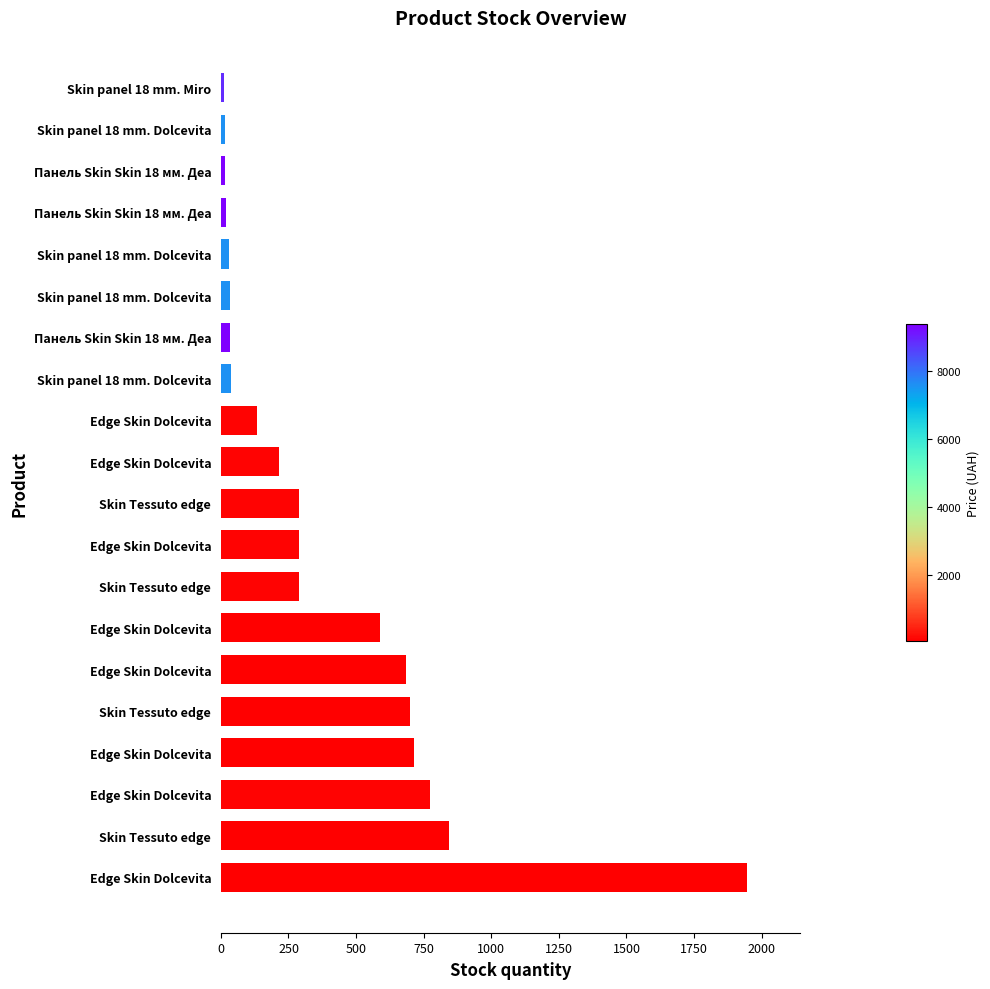

What is the minimum value shown in the chart?

11